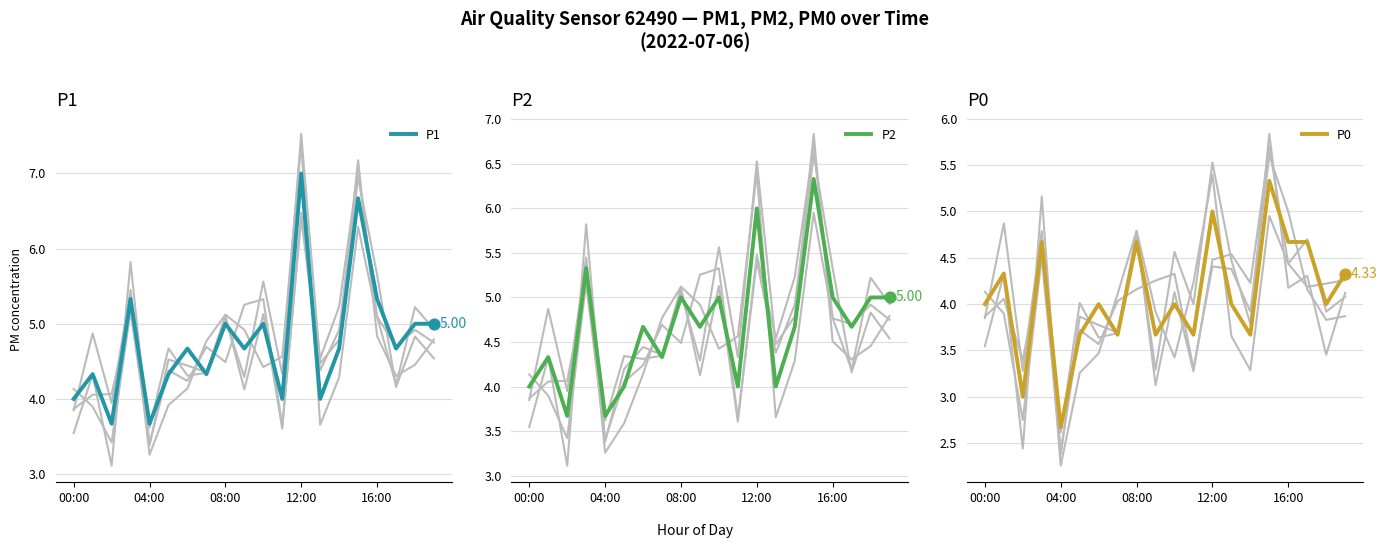

Which series contains the lowest Y value?

P0